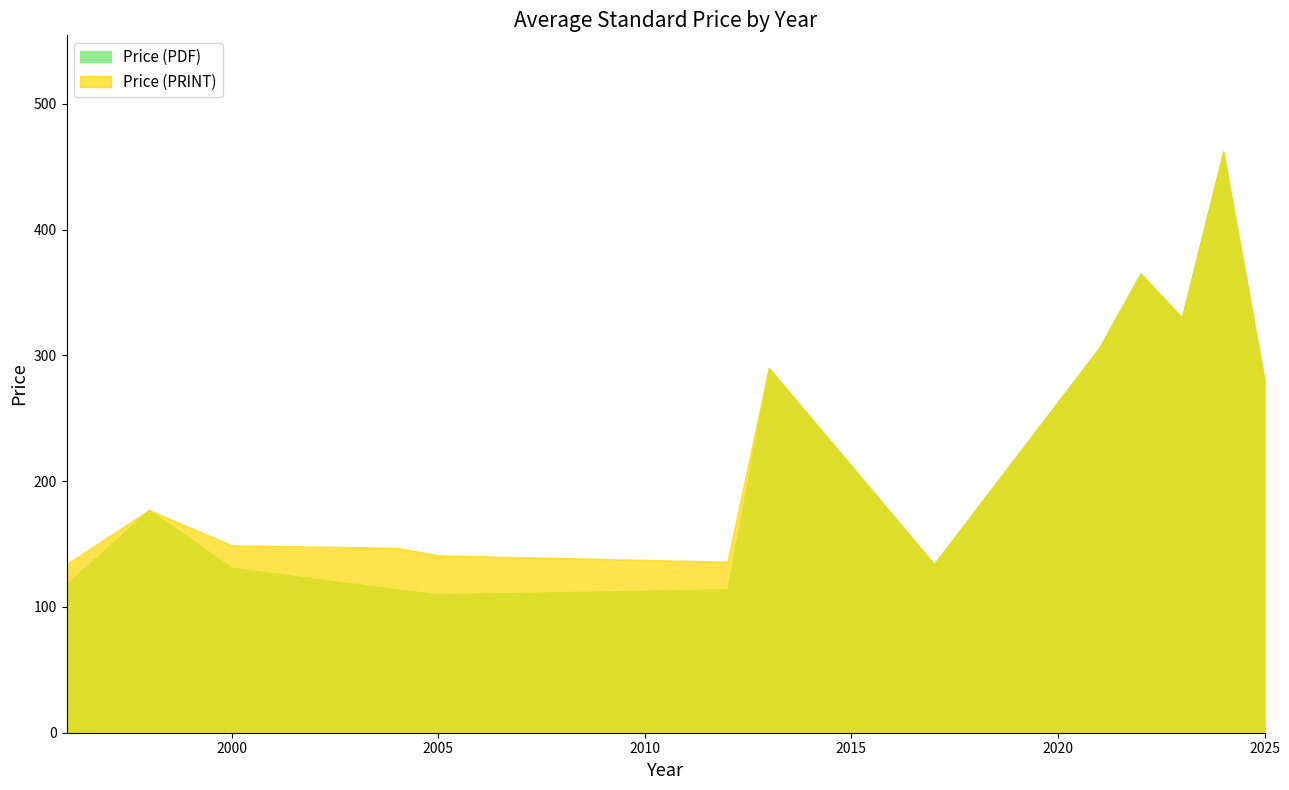

What is the sum of the Price (PDF) values at 2017 and 2012?

248